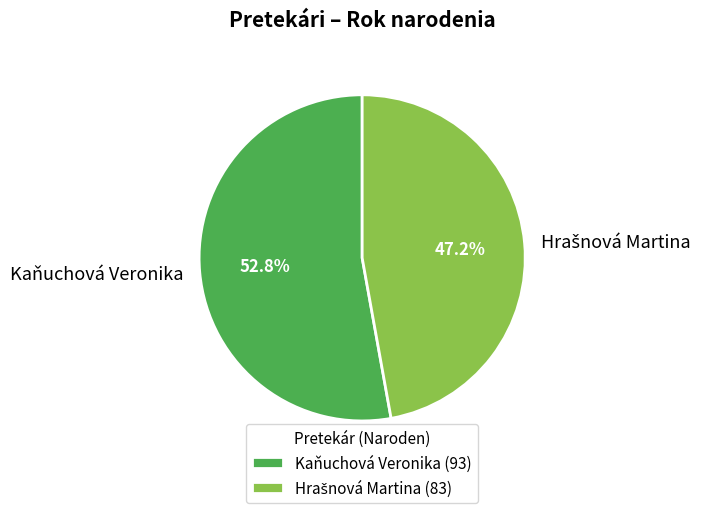

Does any single category account for the majority?

Yes